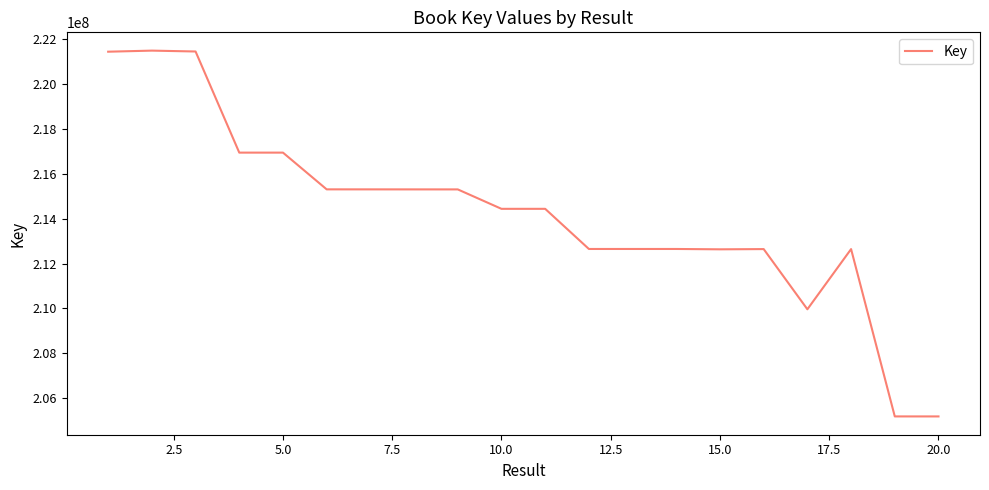

What is the difference between the maximum and minimum values?

16301385